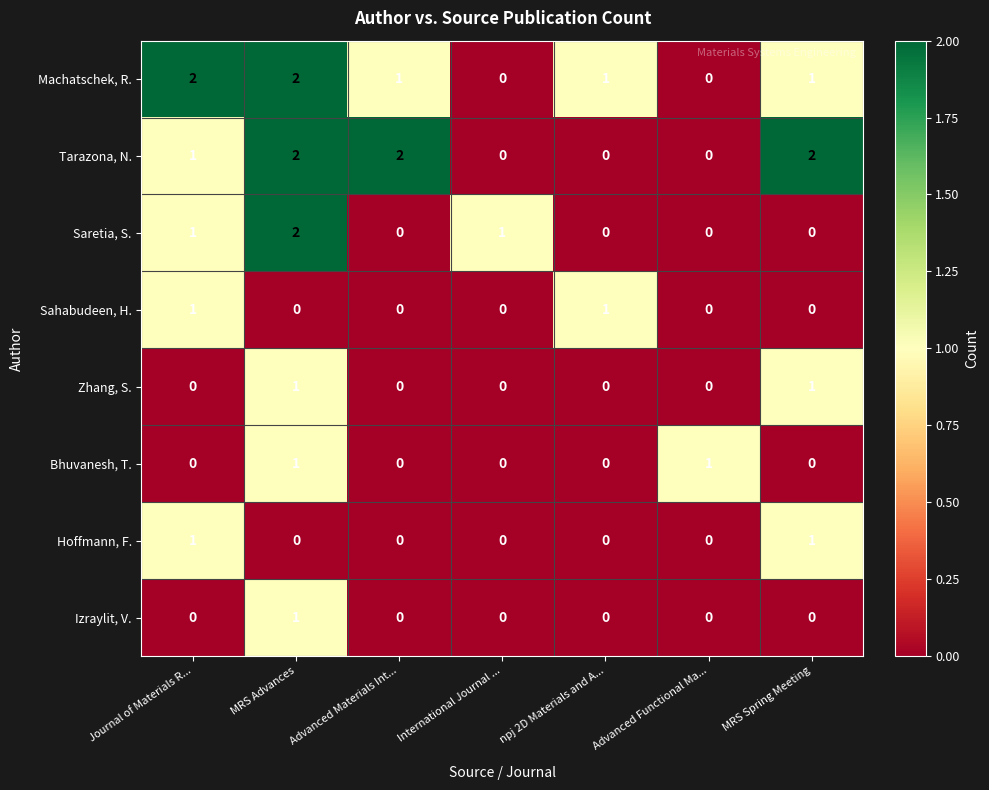

Which series changed the most between International Journal ... and MRS Spring Meeting?

Tarazona, N.